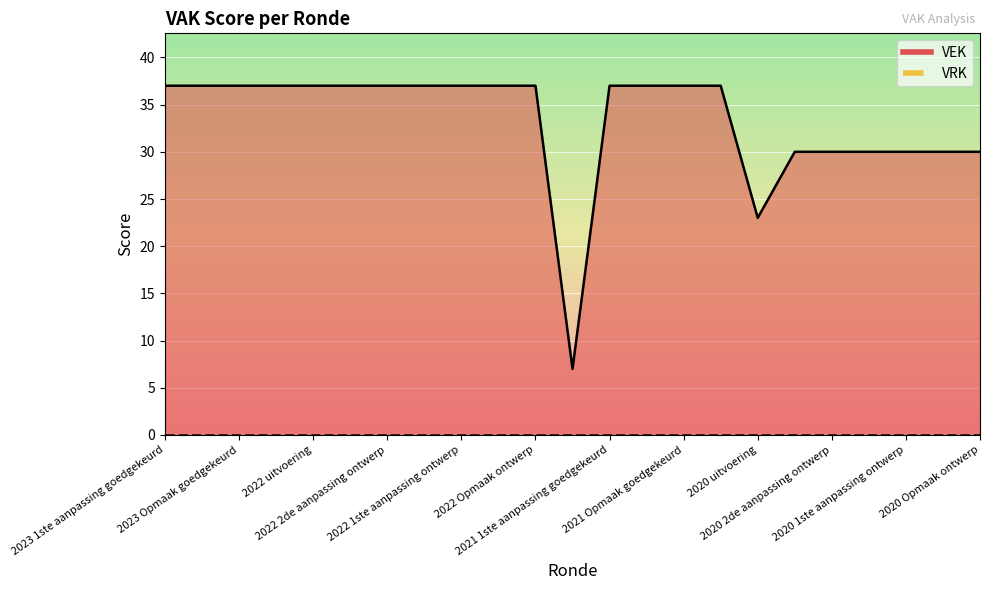

What is the label of the 15th point from the right?

2022 1ste aanpassing ontwerp